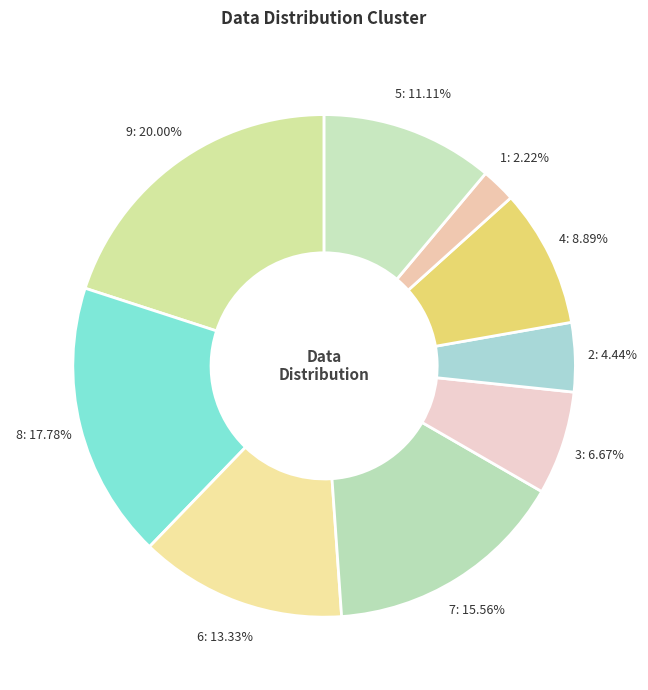

To the nearest percent, what is the average slice percentage?

11%